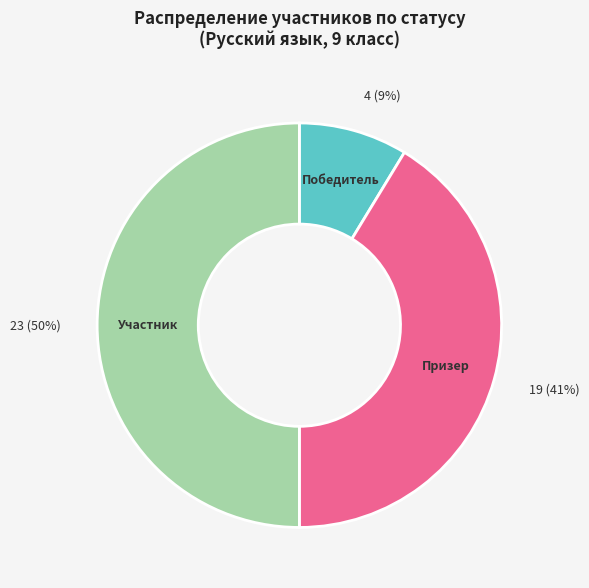

What percentage is the Участник slice, to the nearest percent?

50%